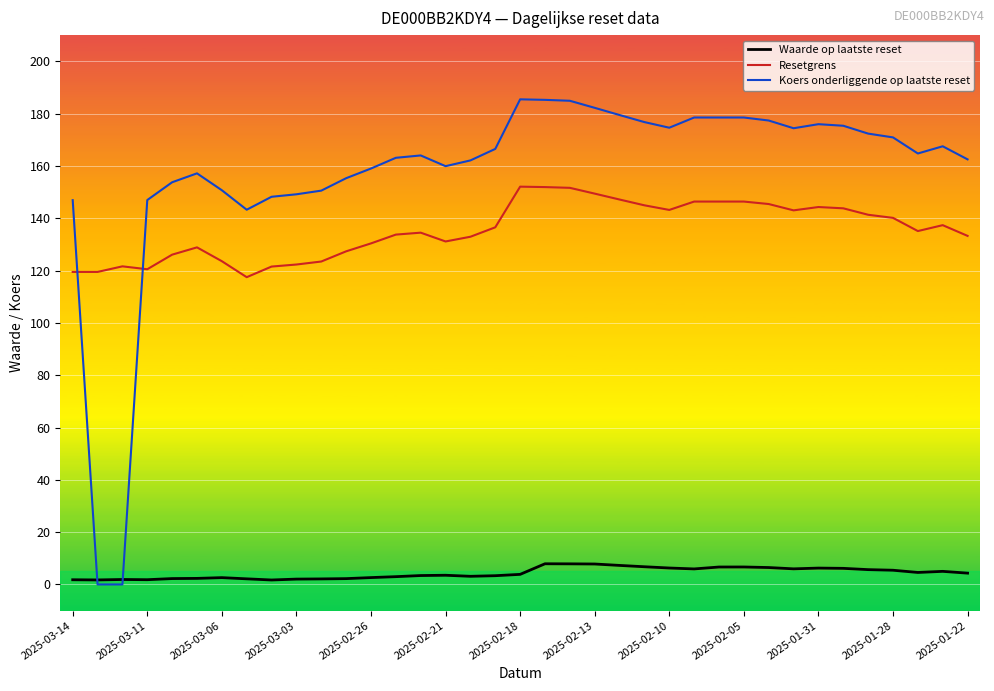

List the series in order of their peak value, highest first.

Koers onderliggende op laatste reset, Resetgrens, Waarde op laatste reset